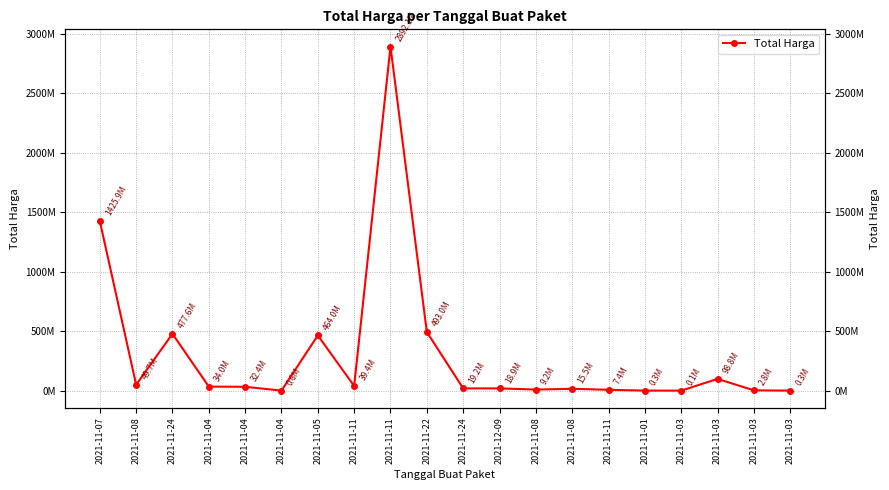

At which label is the value closest to 1446100000?

2021-11-07